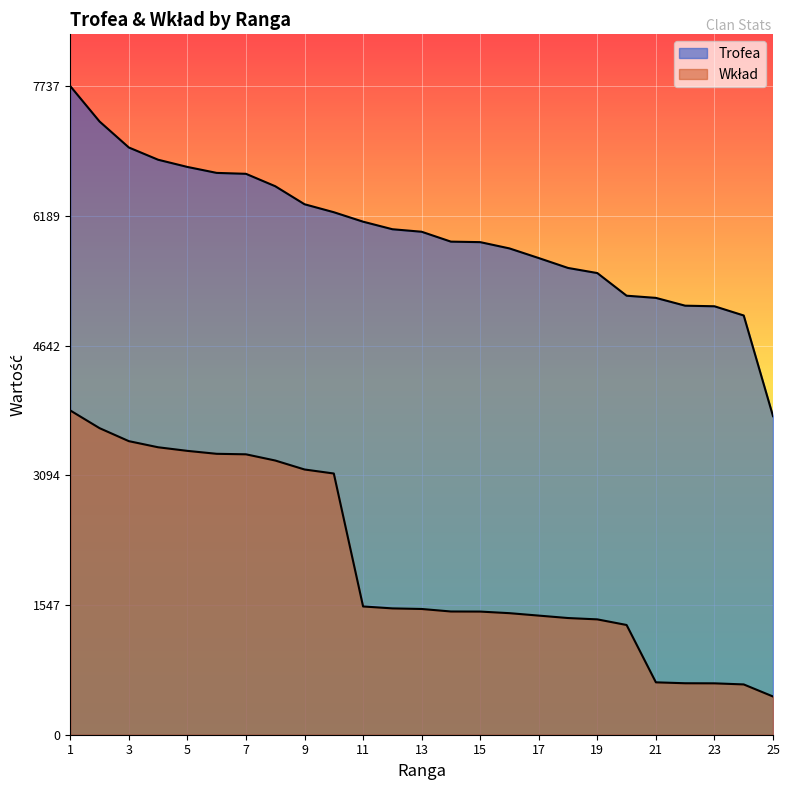

How many data points in Wkład are above 1500?

12